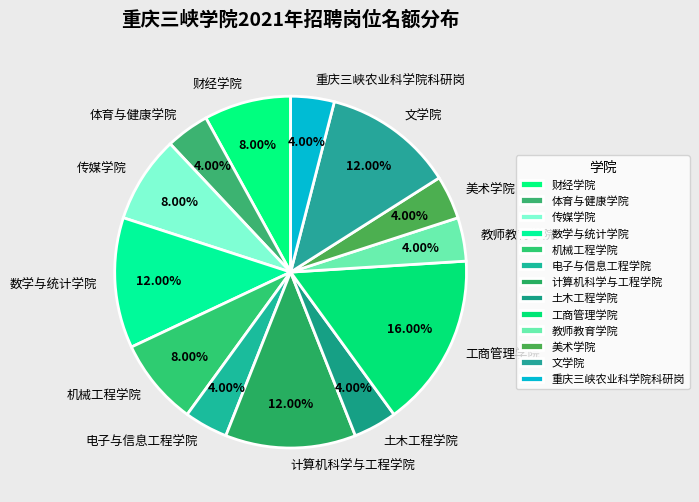

How much of the chart is everything except 电子与信息工程学院?

96.0%